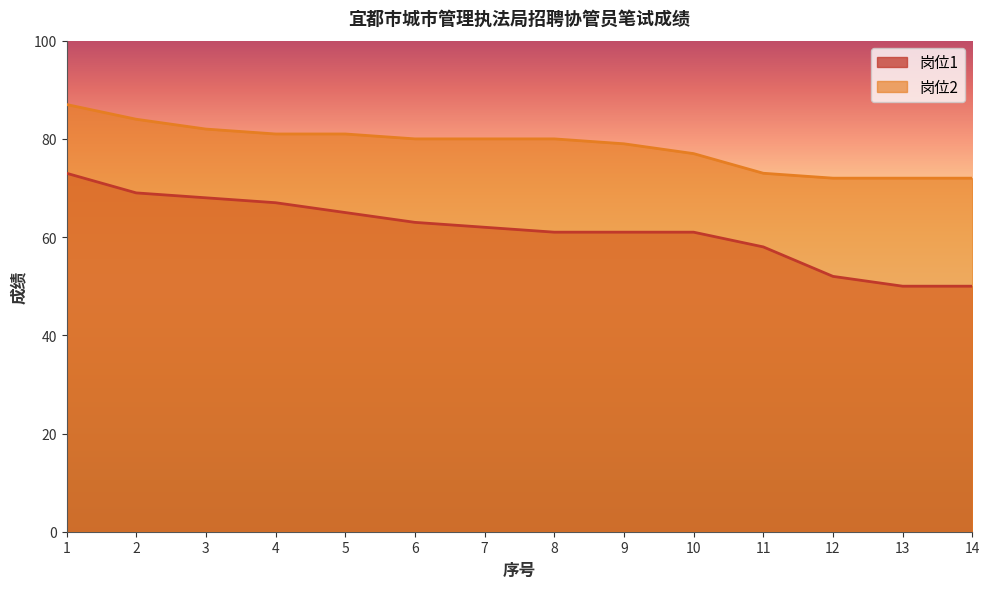

Reading left to right, what are all the values shown in this chart?

岗位1: 73	69	68	67	65	63	62	61	61	61	58	52	50	50
岗位2: 87	84	82	81	81	80	80	80	79	77	73	72	72	72